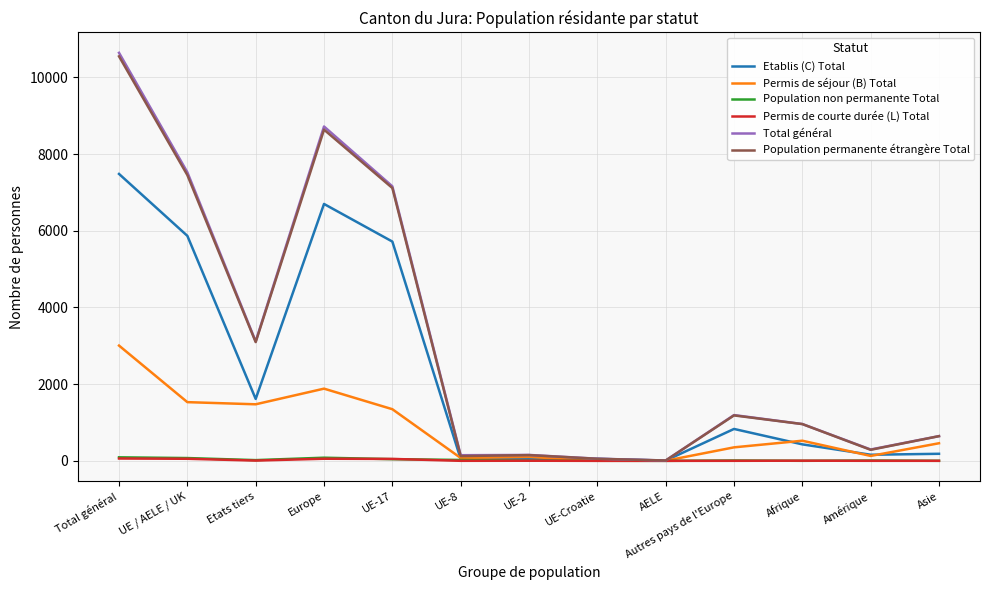

True or false: Population permanente étrangère Total has a value of 8638 at Europe.

True